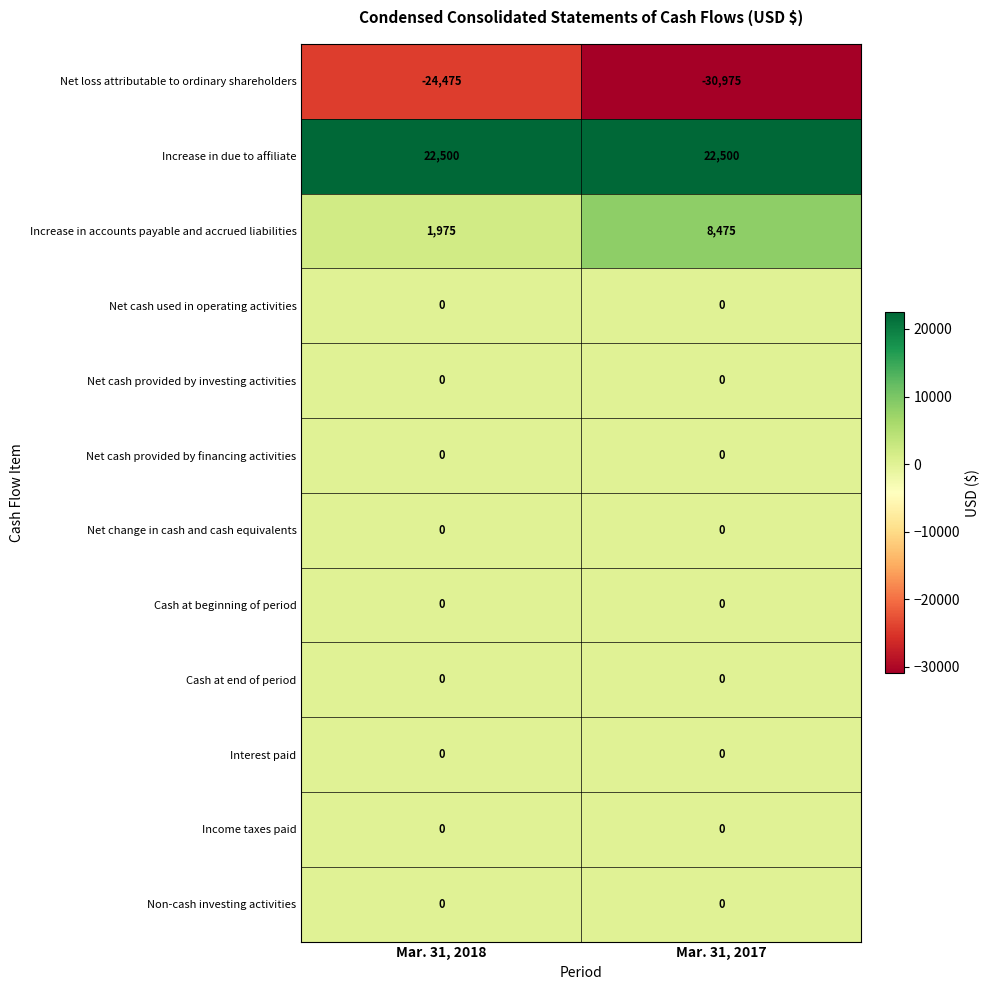

Reading right to left, list all the values displayed in this chart.

Net loss attributable to ordinary shareholders: -30975	-24475
Increase in due to affiliate: 22500	22500
Increase in accounts payable and accrued liabilities: 8475	1975
Net cash used in operating activities: 0	0
Net cash provided by investing activities: 0	0
Net cash provided by financing activities: 0	0
Net change in cash and cash equivalents: 0	0
Cash at beginning of period: 0	0
Cash at end of period: 0	0
Interest paid: 0	0
Income taxes paid: 0	0
Non-cash investing activities: 0	0